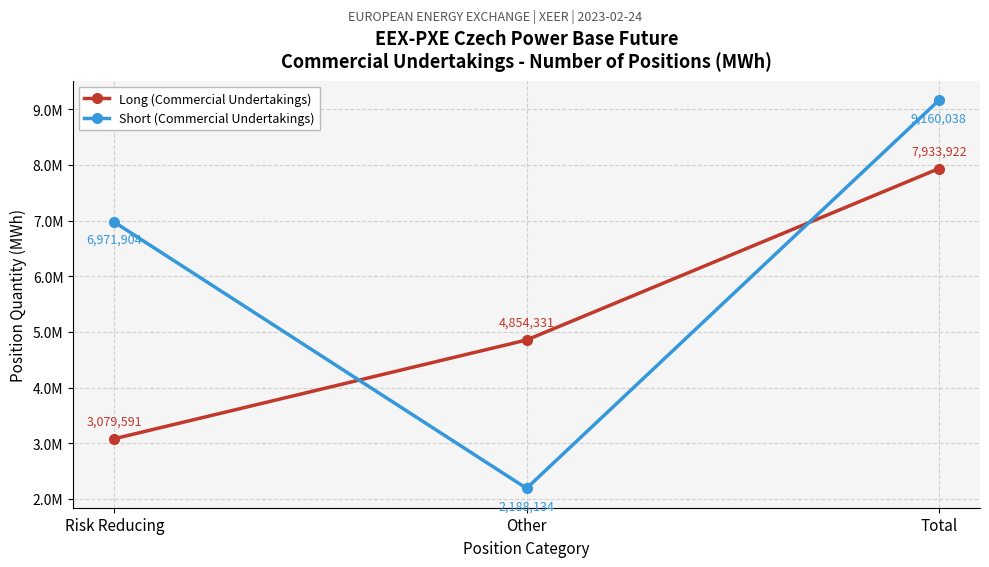

Where is Long (Commercial Undertakings) nearest to the value 5506756?

Other